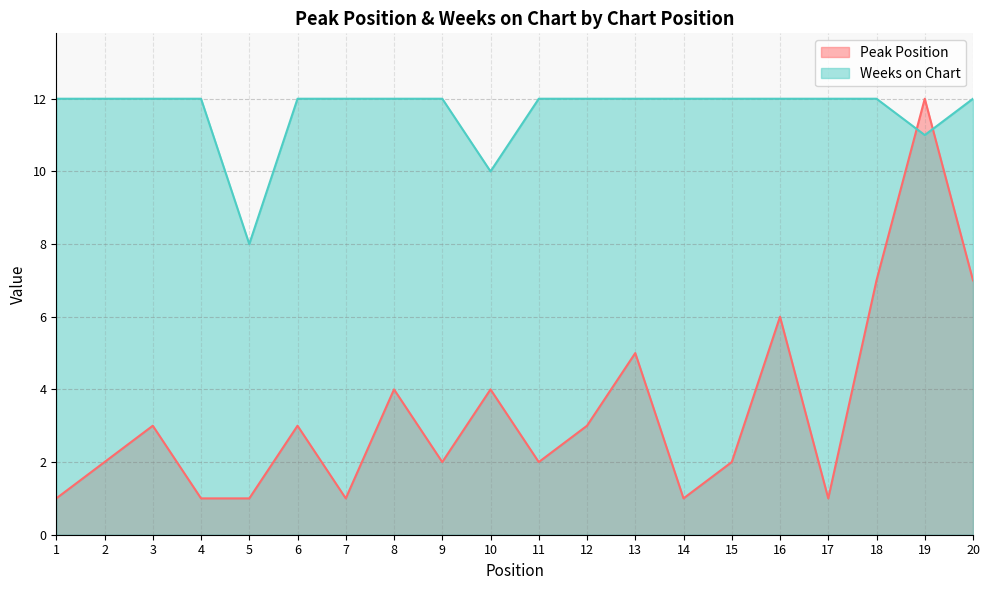

Where is the first local minimum for Peak Position?

7